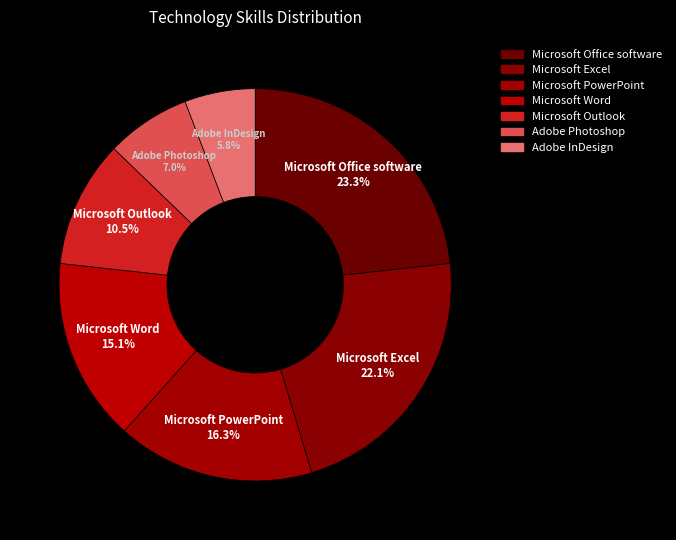

To the nearest percent, what is the combined percentage of Adobe Photoshop and Microsoft Office software?

30%